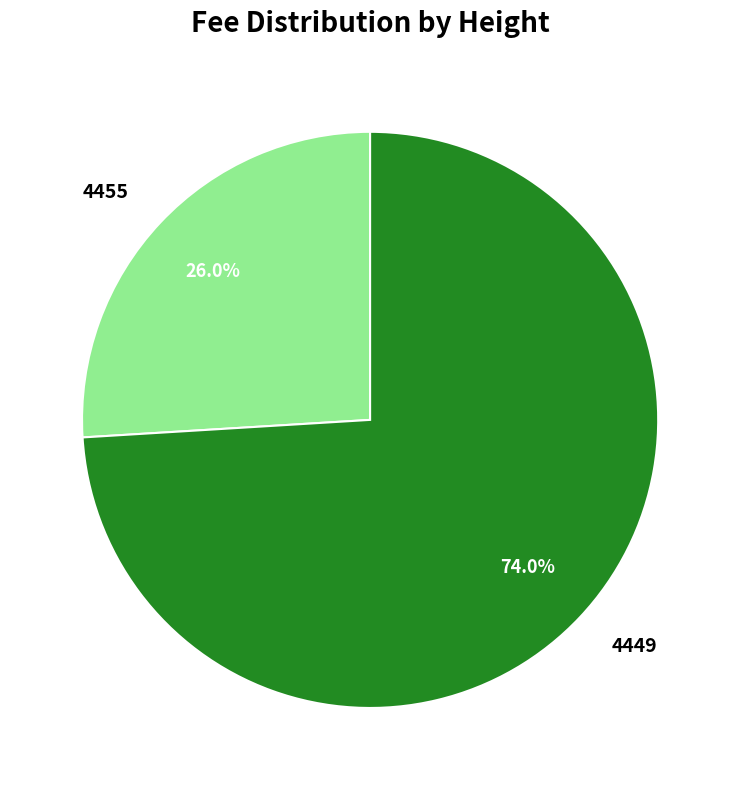

To the nearest percent, what is the difference between the largest and smallest slice percentages?

48%